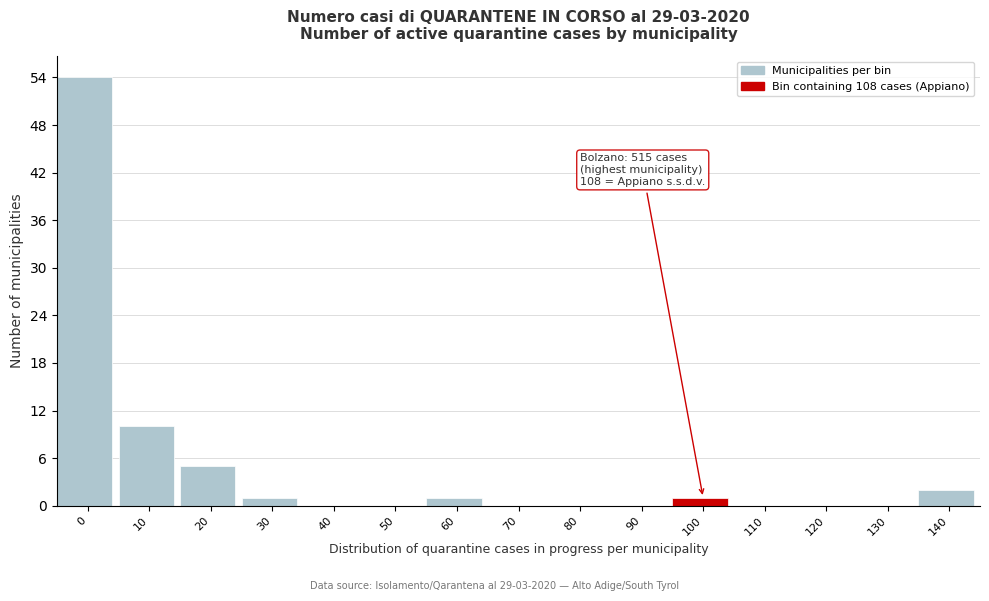

Reading left to right, extract all data points from this chart.

0=54	10=10	20=5	30=1	40=0	50=0	60=1	70=0	80=0	90=0	100=1	110=0	120=0	130=0	140=2